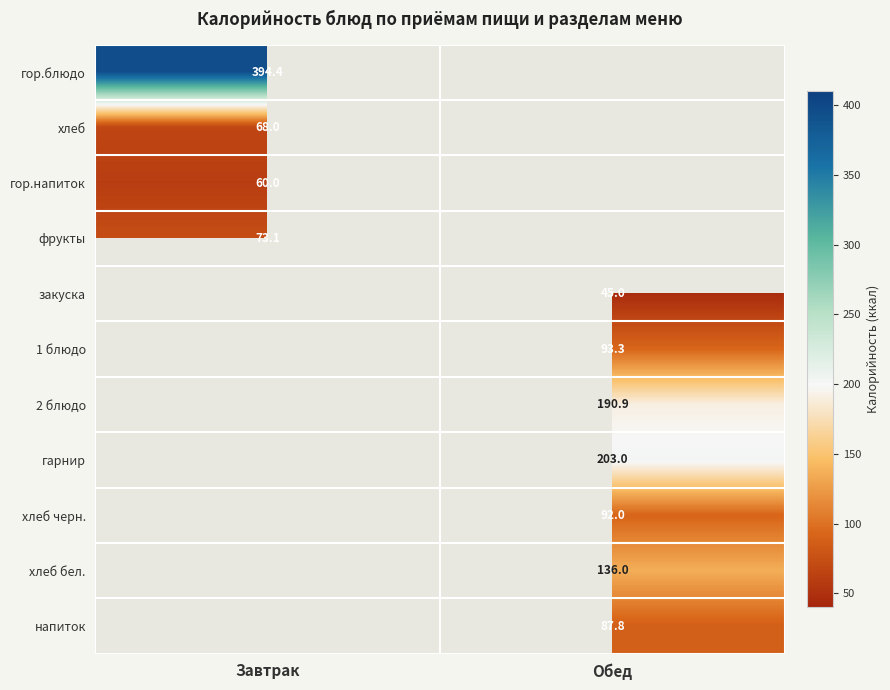

How many series are shown in this chart?

11